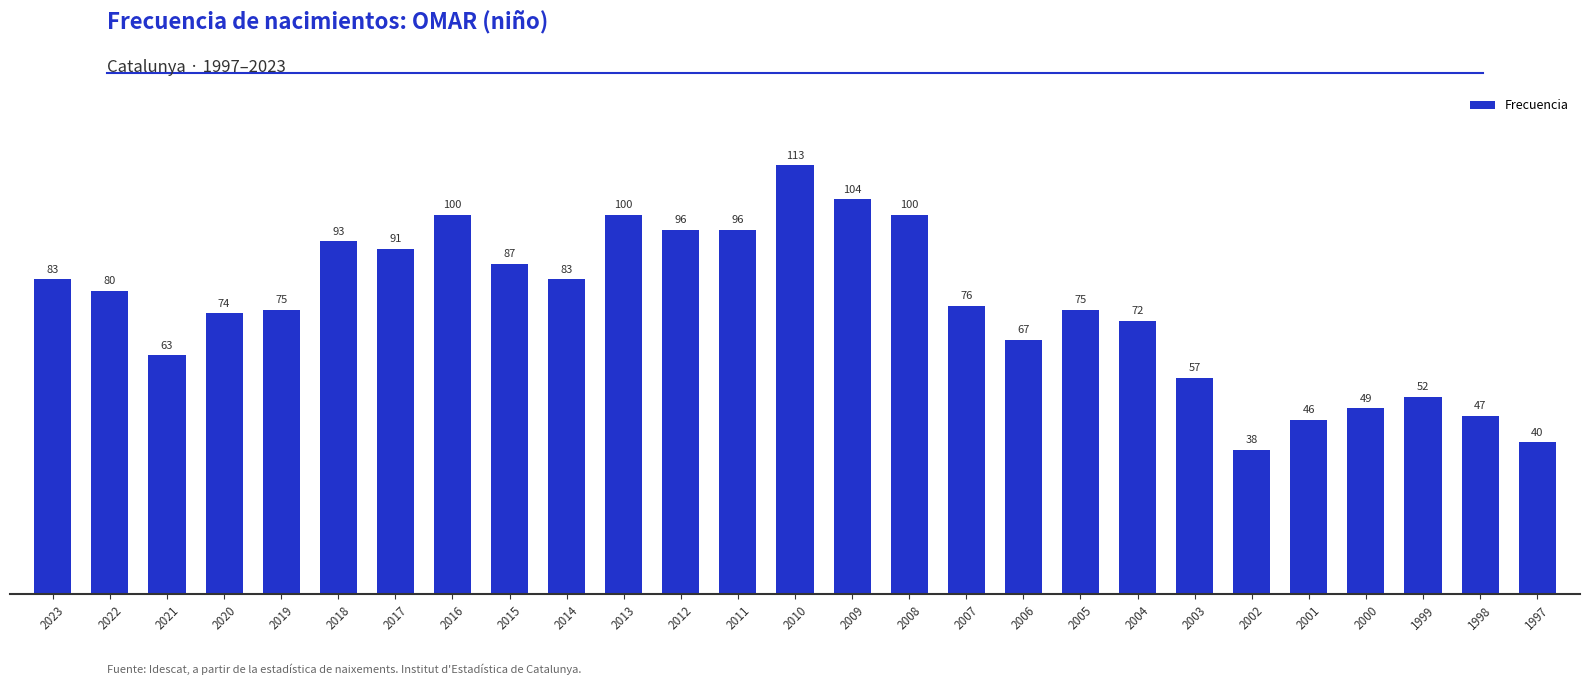

What is the sum of the values at 2002 and 2004?

110